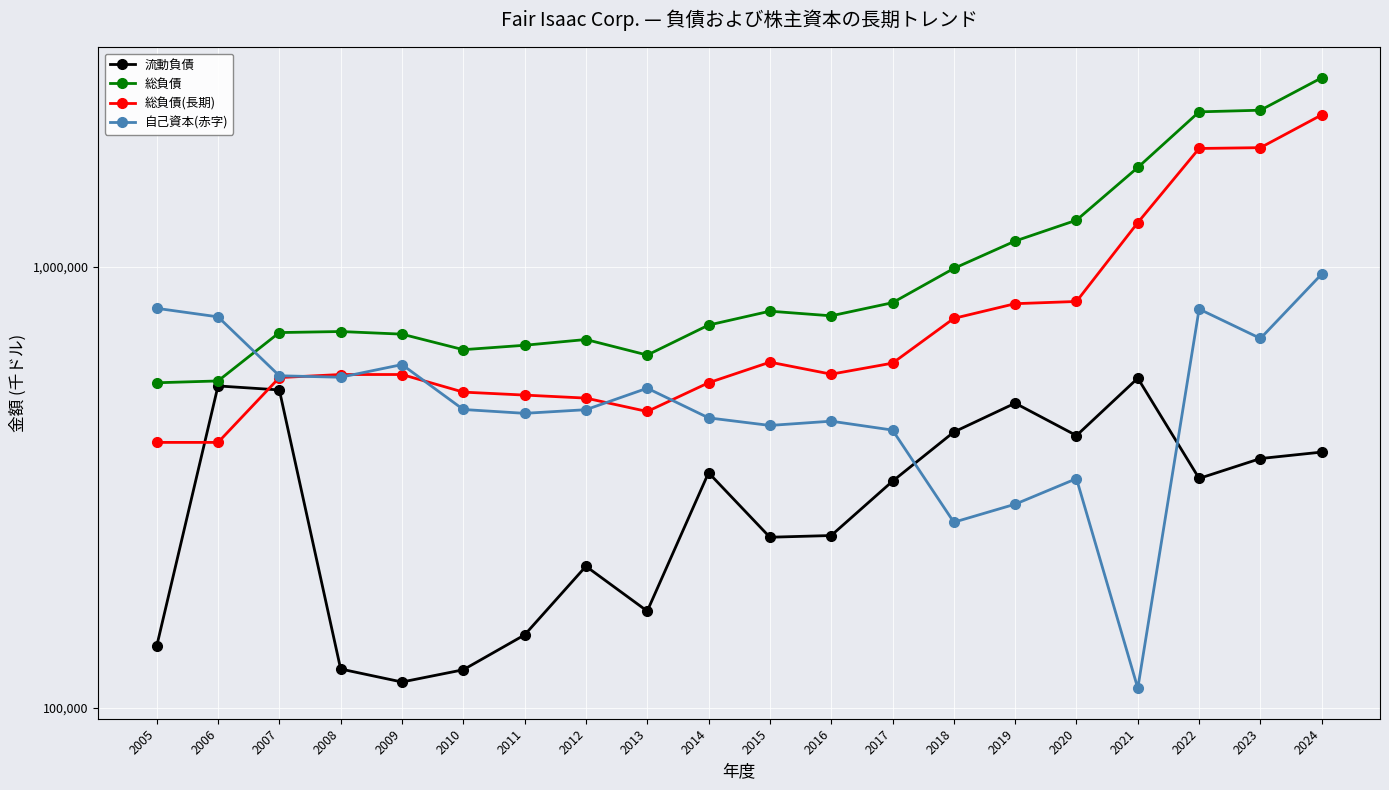

What is the difference between the second highest and minimum values in the 総負債(長期) series?

1461658